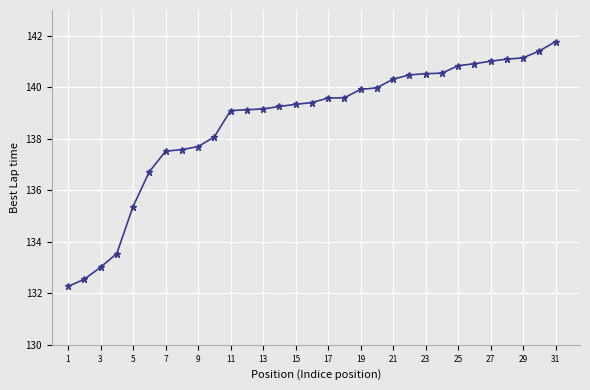

What is the greatest value displayed?

141.8